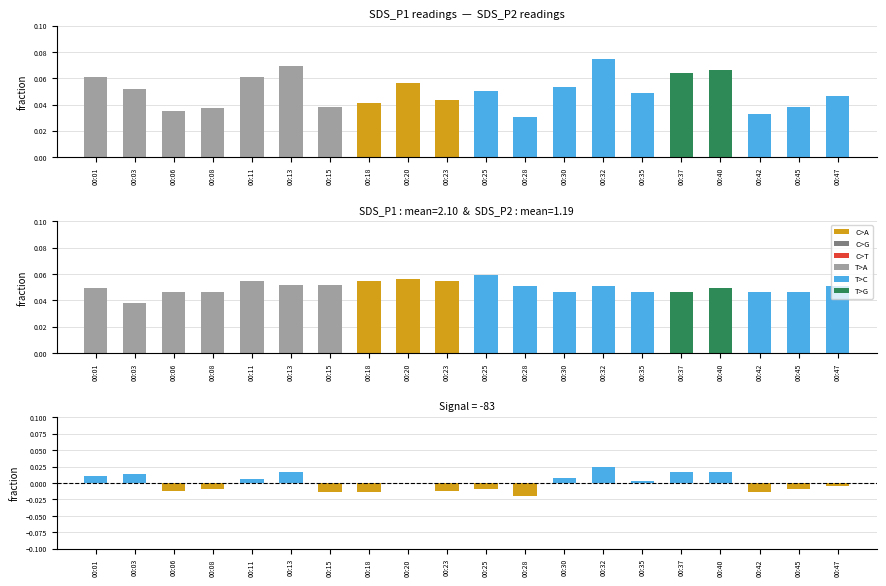

At how many categories does at least one series exceed 0?

20